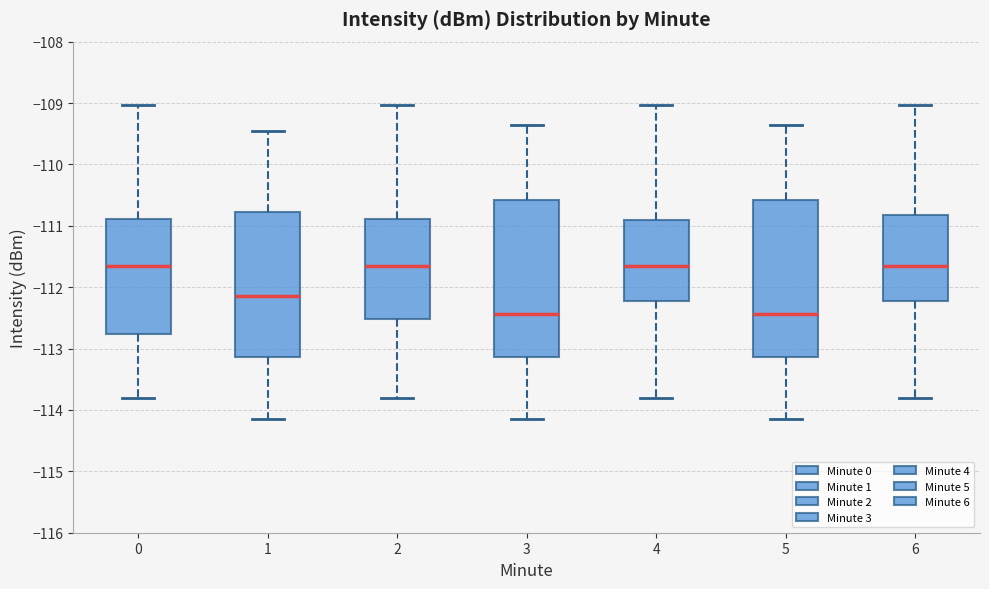

Reading left to right, transcribe this box plot: for each box, give where its median line is, the range the box spans, and where its two whiskers end, as read against the y-axis. The values are not printed on the chart, so give them approximately, as read against the axis.

0: median -111.7, box -112.8 to -110.9, whiskers -113.8 to -109.0
1: median -112.1, box -113.1 to -110.8, whiskers -114.1 to -109.5
2: median -111.7, box -112.5 to -110.9, whiskers -113.8 to -109.0
3: median -112.4, box -113.1 to -110.6, whiskers -114.1 to -109.3
4: median -111.7, box -112.2 to -110.9, whiskers -113.8 to -109.0
5: median -112.4, box -113.1 to -110.6, whiskers -114.1 to -109.3
6: median -111.7, box -112.2 to -110.8, whiskers -113.8 to -109.0